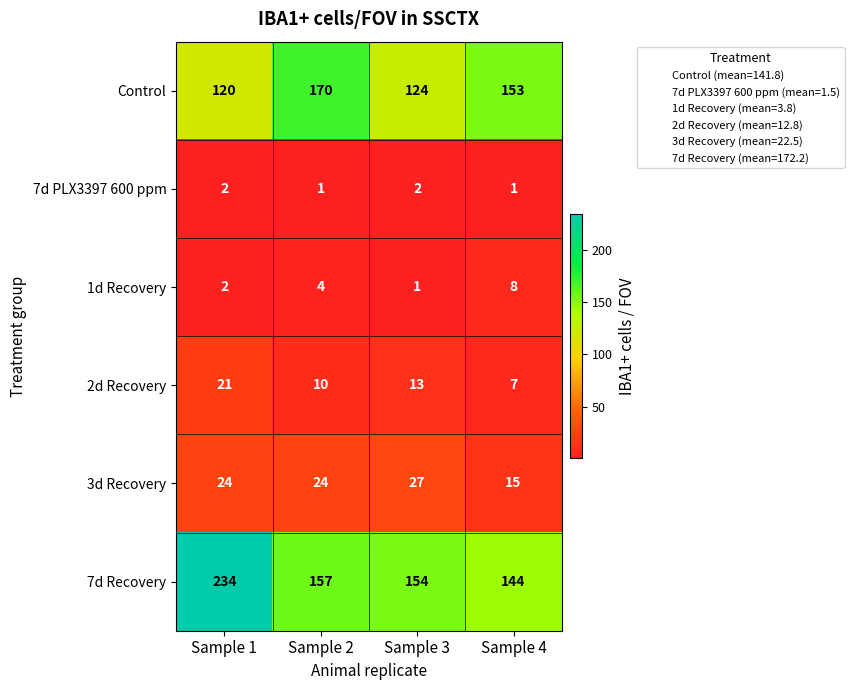

At which label does 7d Recovery reach its minimum?

Sample 4